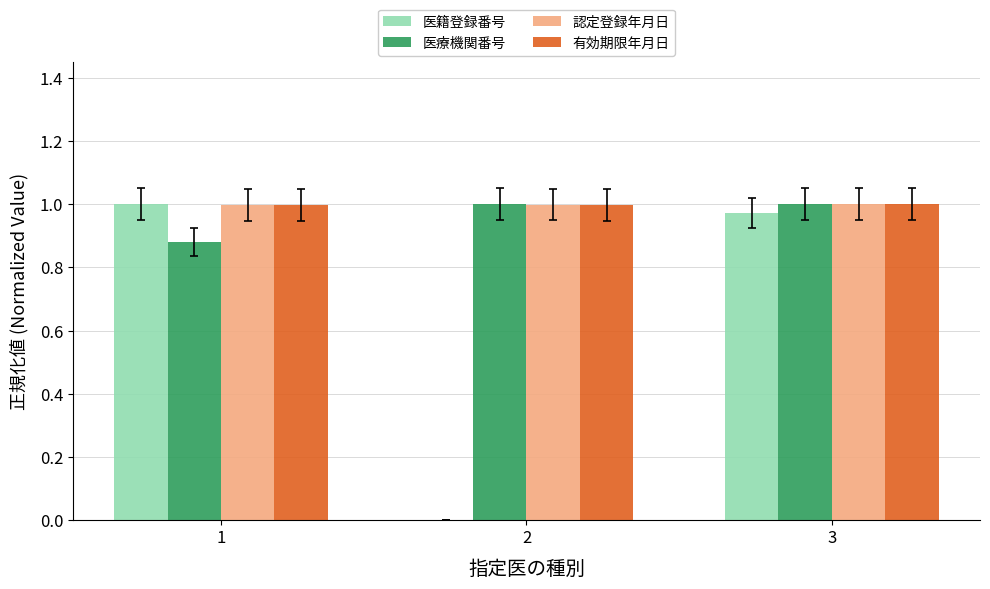

Between 2 and 3, which series saw the biggest shift?

医籍登録番号